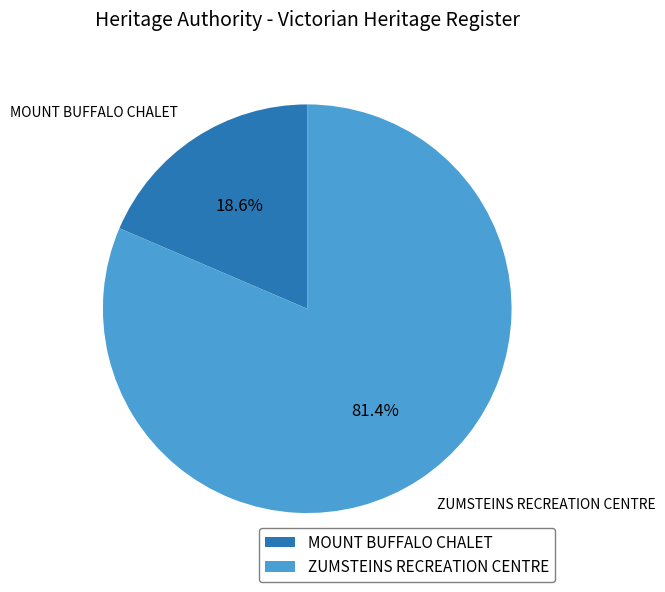

Which slice is the smallest?

MOUNT BUFFALO CHALET